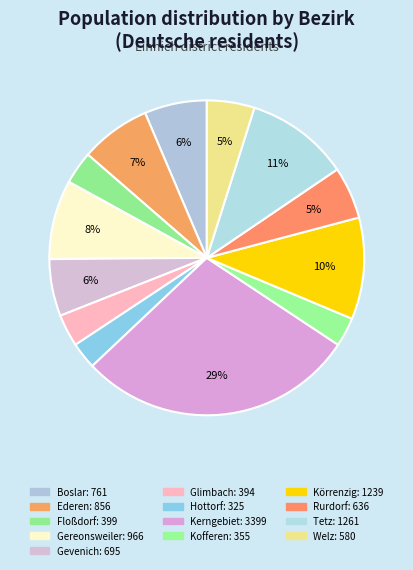

Does Gereonsweiler represent more than half of the total?

No